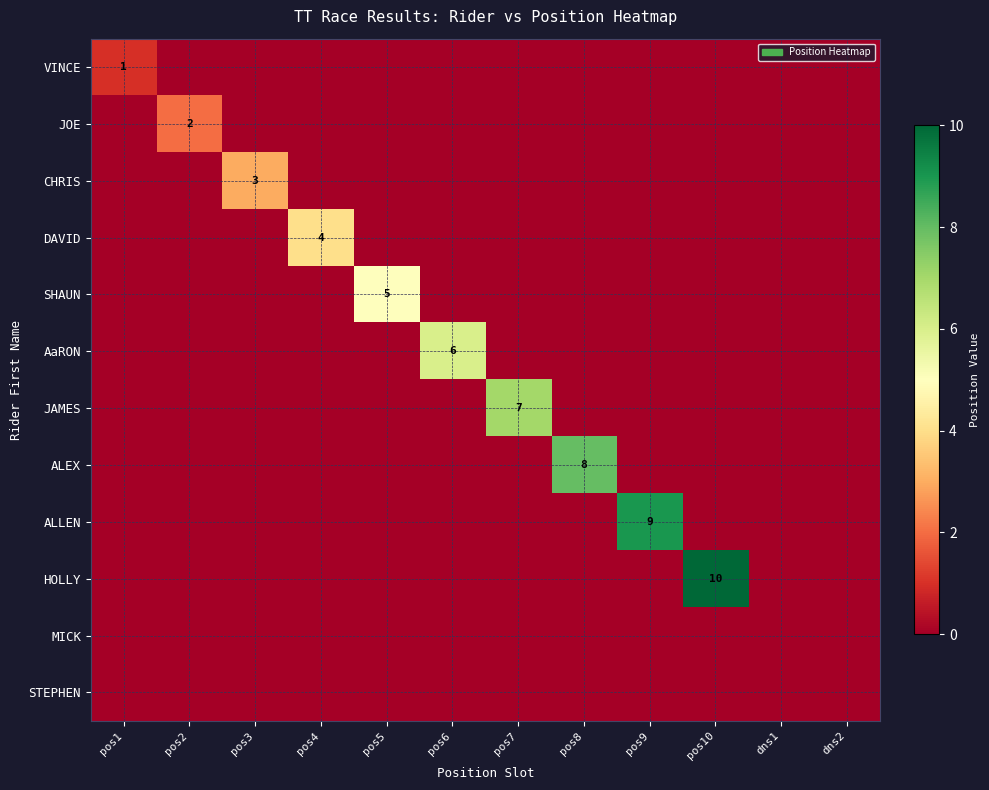

Rank the series at pos3 from highest to lowest value.

CHRIS, VINCE, JOE, DAVID, SHAUN, AaRON, JAMES, ALEX, ALLEN, HOLLY, MICK, STEPHEN